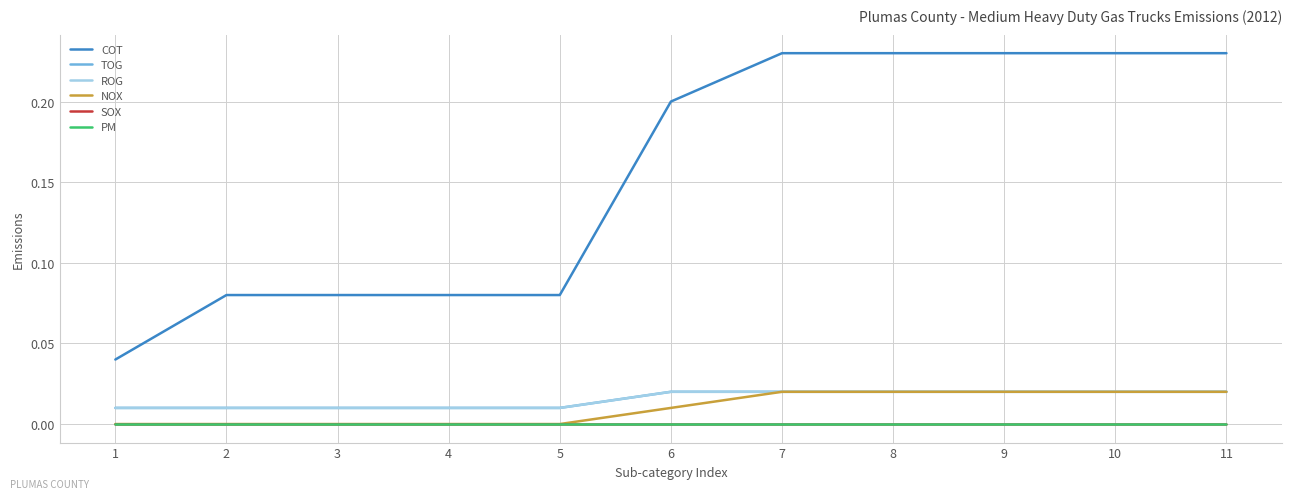

How many TOG values are between 0 and 1?

11